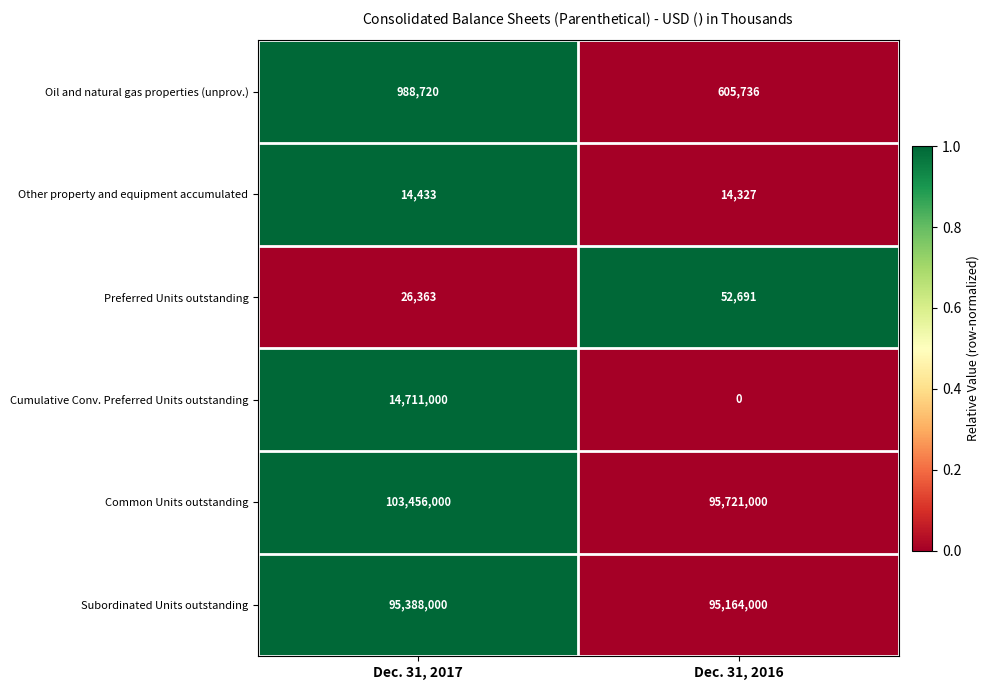

What is the minimum value for Subordinated Units outstanding?

95164000